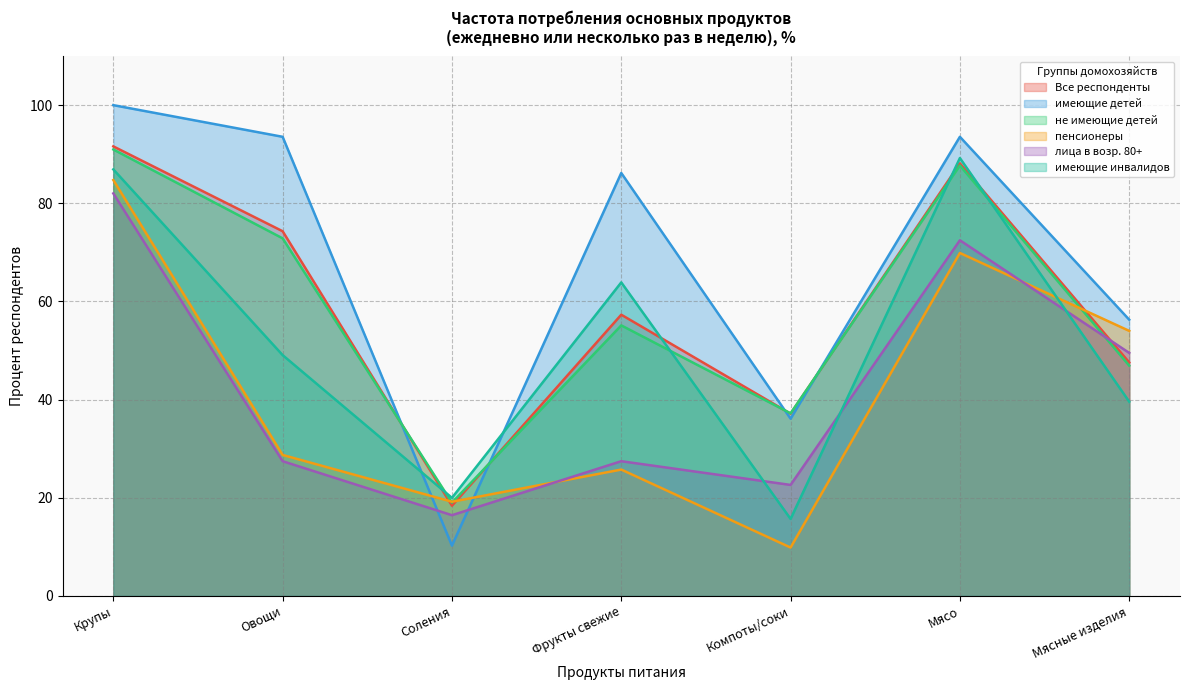

Reading left to right, list all the values displayed in this chart.

Все респонденты: 91.6	74.3	18.4	57.3	37.1	88.1	47.6
имеющие детей: 100.0	93.6	10.2	86.2	36.1	93.6	56.3
не имеющие детей: 91.0	72.9	19.0	55.1	37.2	87.7	46.9
пенсионеры: 84.7	28.7	19.2	25.7	9.9	69.9	54.0
лица в возр. 80+: 82.0	27.4	16.4	27.4	22.6	72.5	49.5
имеющие инвалидов: 86.9	49.1	20.0	63.9	15.7	89.2	39.6